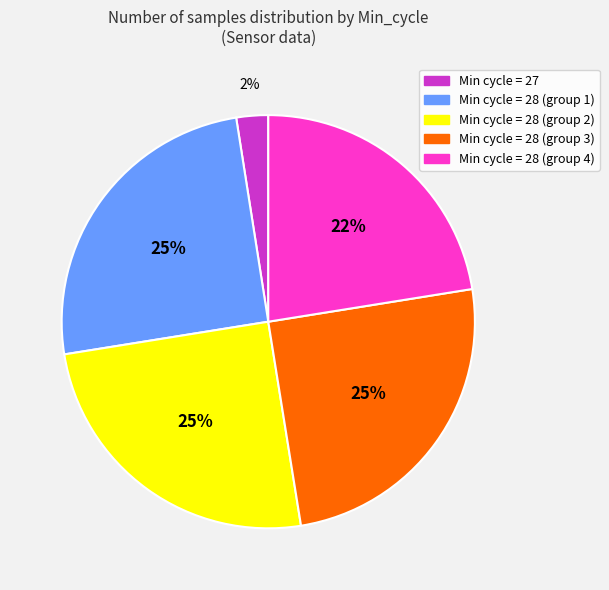

Does any single category account for the majority?

No